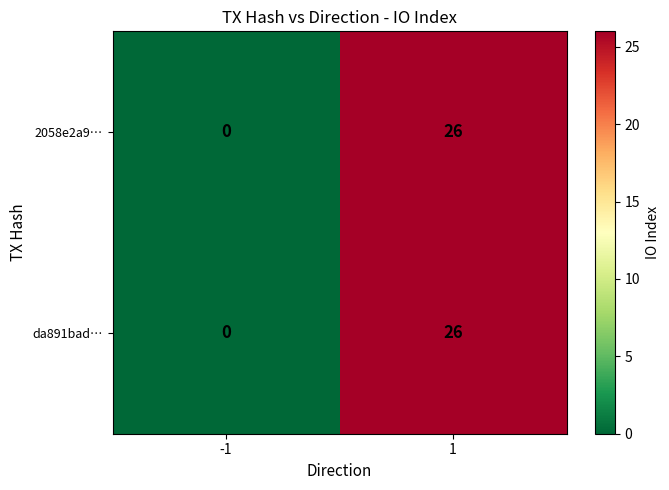

Which category has the highest value across all series?

1